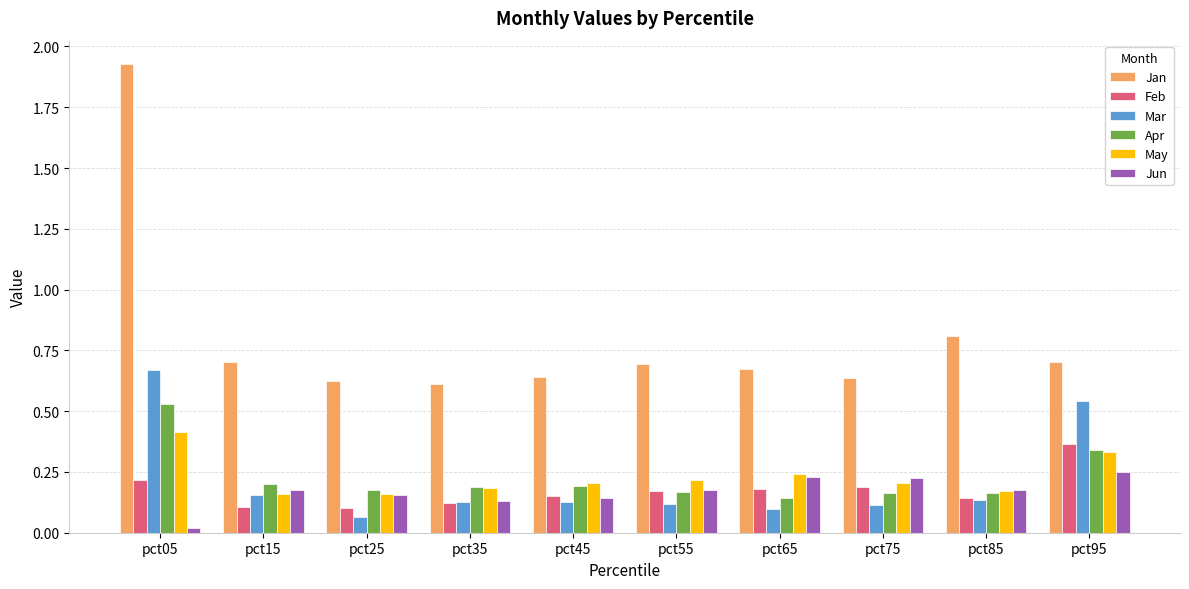

The Jan series shows 0.3 at pct35. True or false?

False